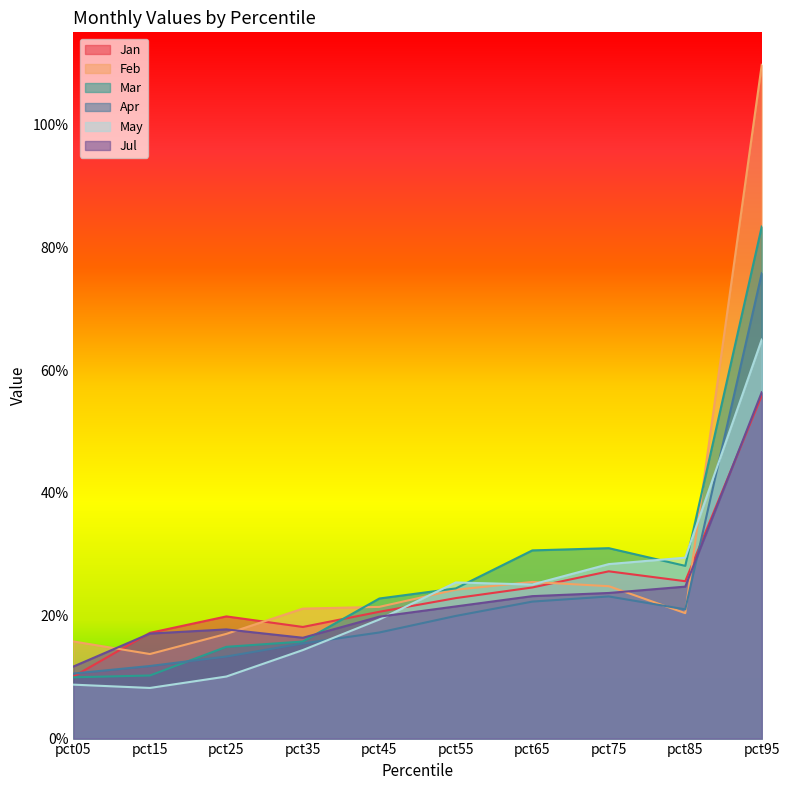

Count the number of data series in this chart.

6